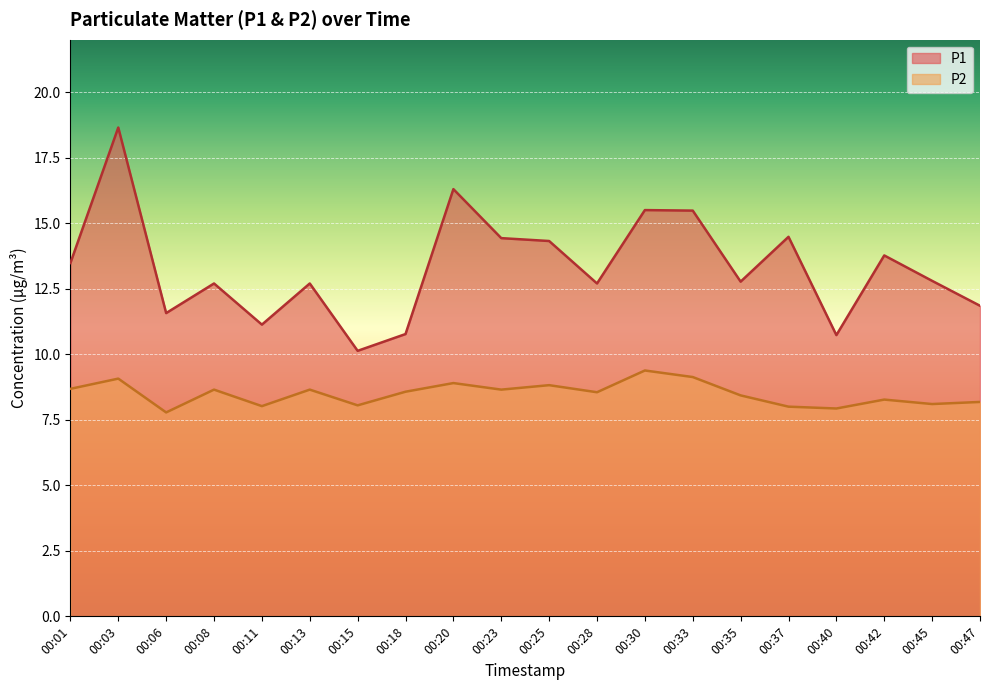

What is the difference between the maximum and minimum values in the P1 series?

8.5